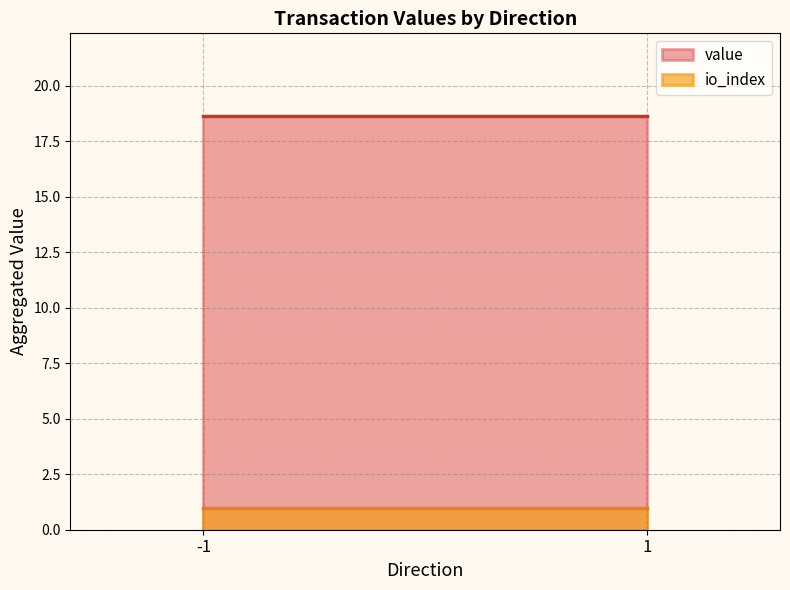

At which category does io_index reach its first local valley?

1